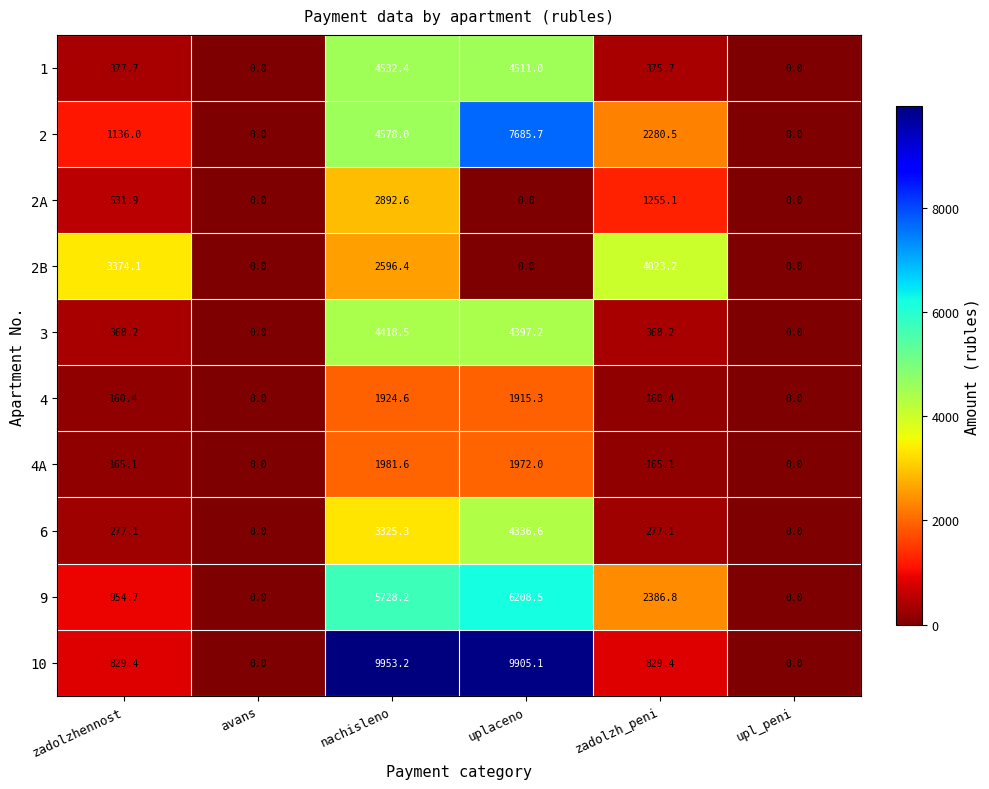

At which category is the sum across all series the highest?

nachisleno